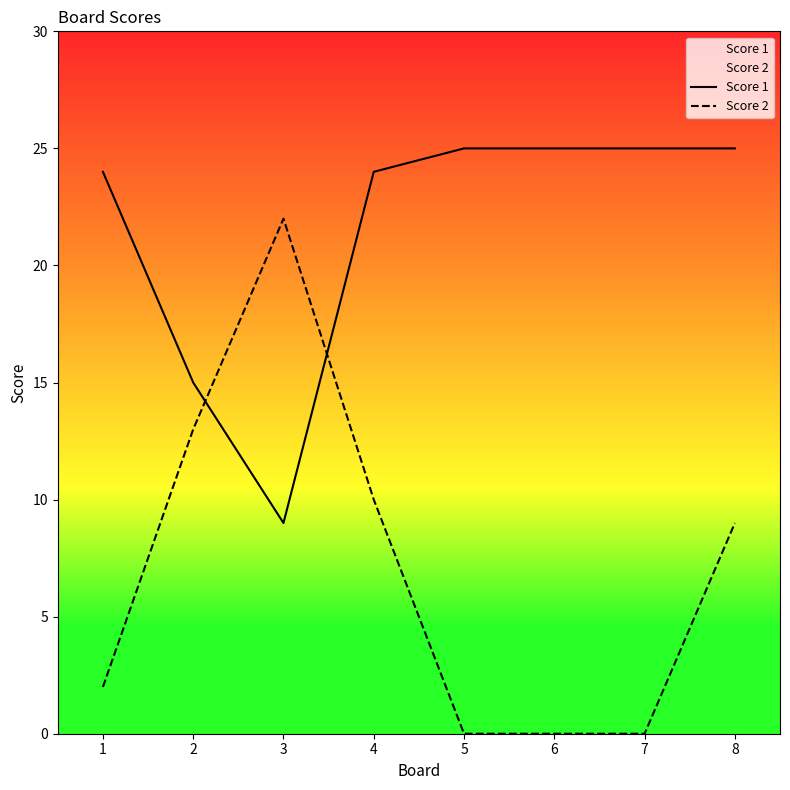

At how many categories does at least one series exceed 0?

8